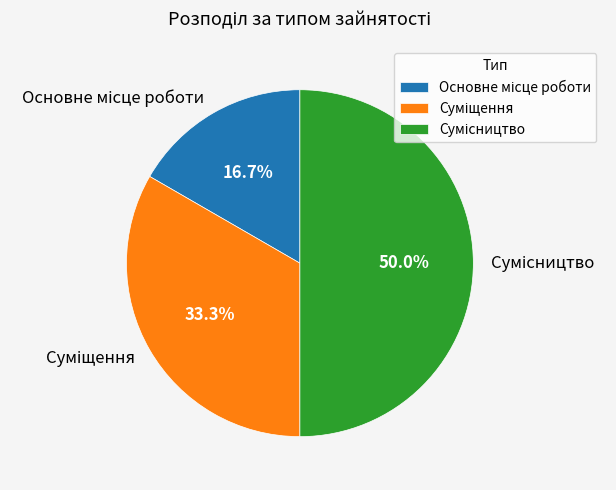

How many segments does this pie chart have?

3